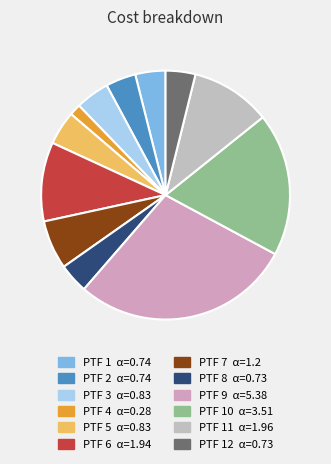

How many slices are in this pie chart?

12